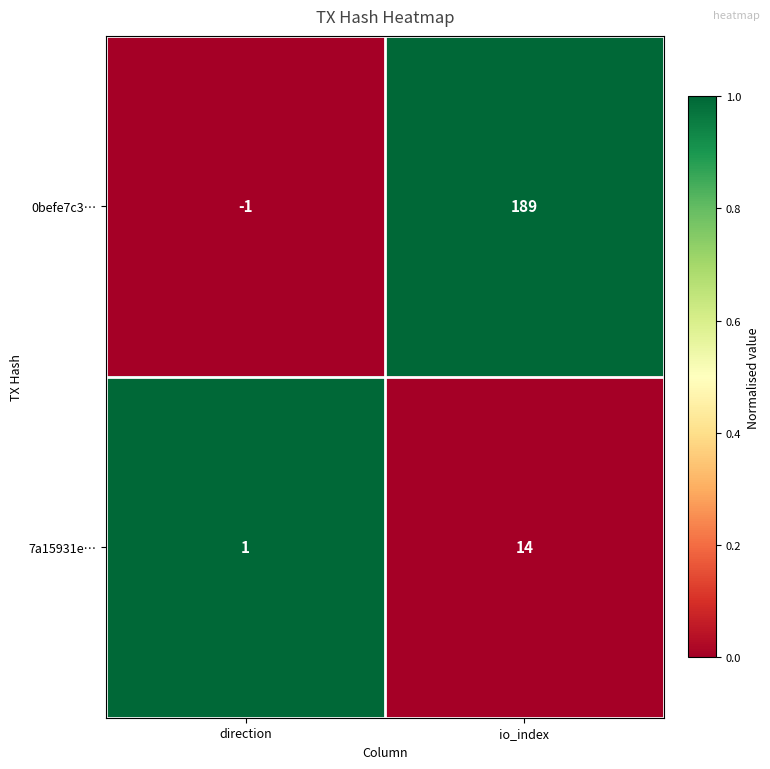

Which series has the widest spread of values?

0befe7c3…